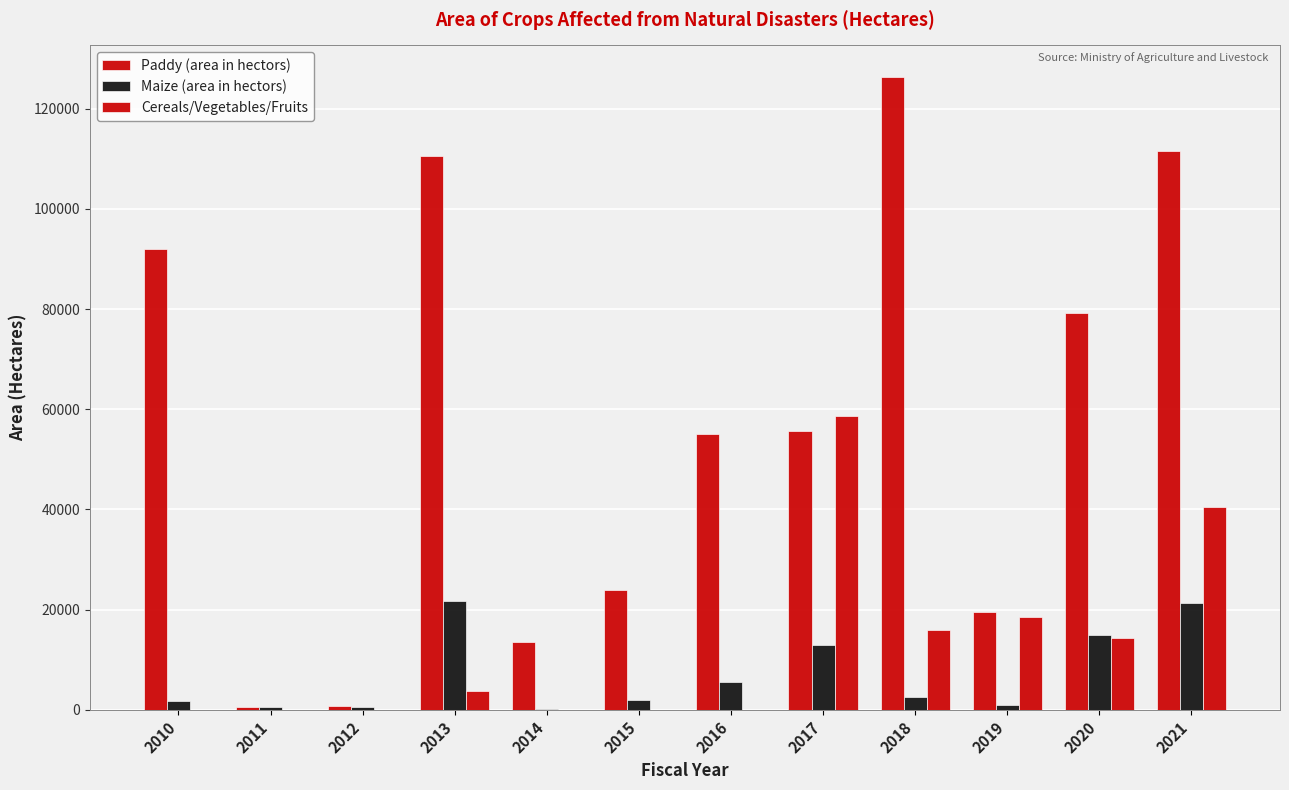

Which category has the highest value in the Cereals/Vegetables/Fruits series?

2017